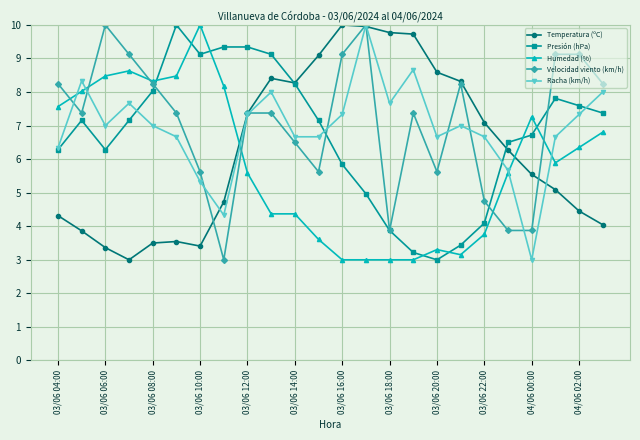

Which series ends up on top after the final intersection of Racha (km/h) and Humedad (%)?

Racha (km/h)